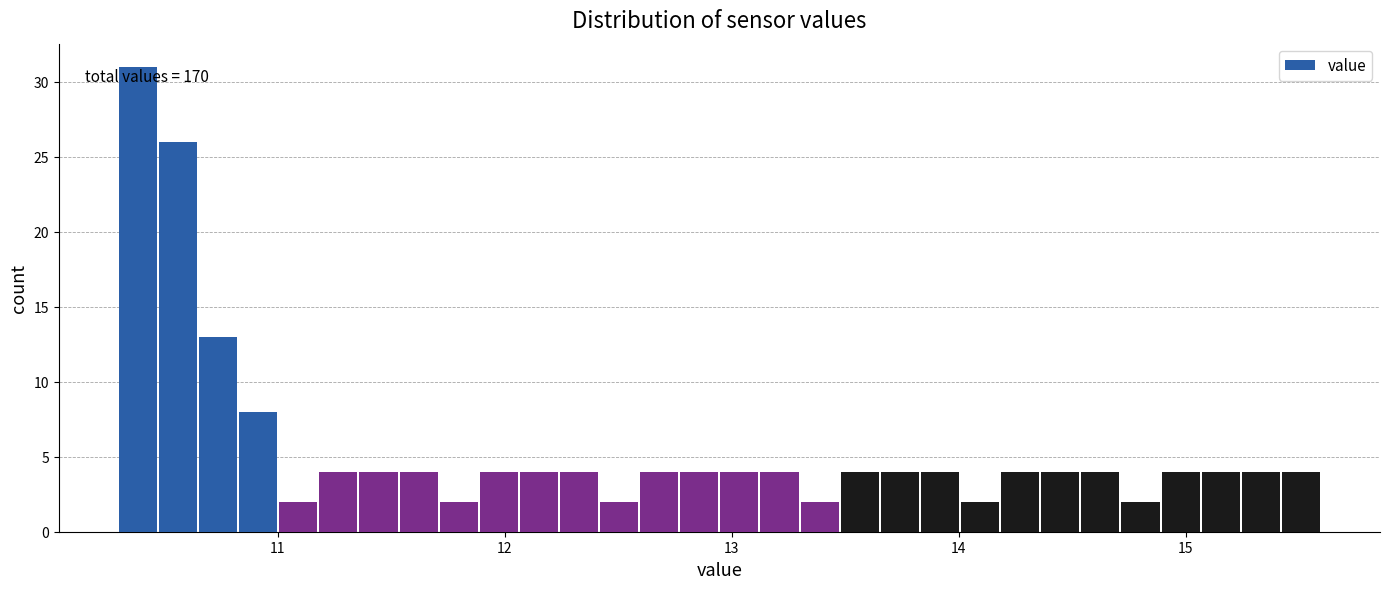

Read against the x-axis, roughly where is the centre of the tallest bar?

10.4